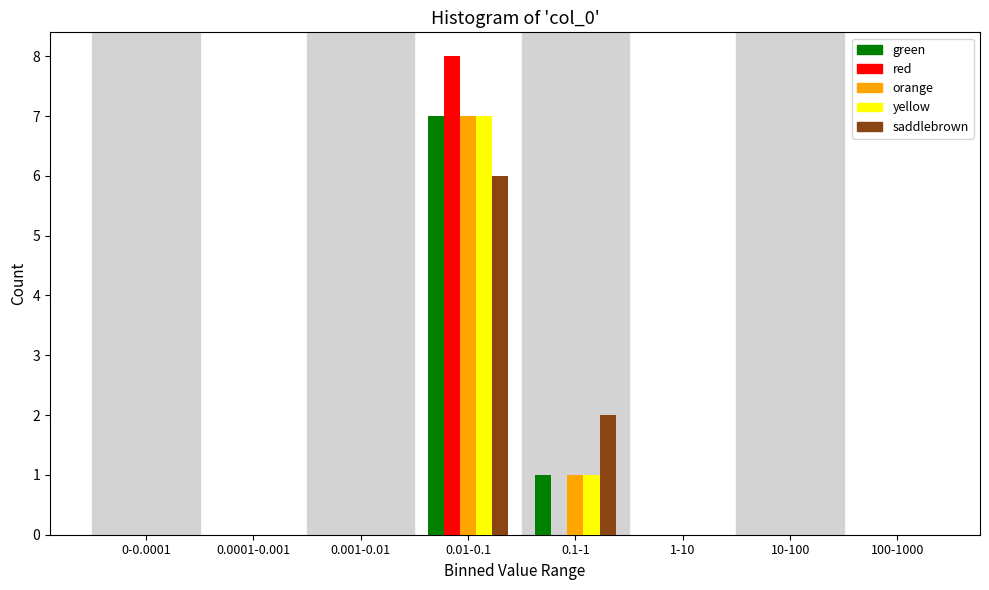

Which category has the highest value in the yellow series?

0.01-0.1